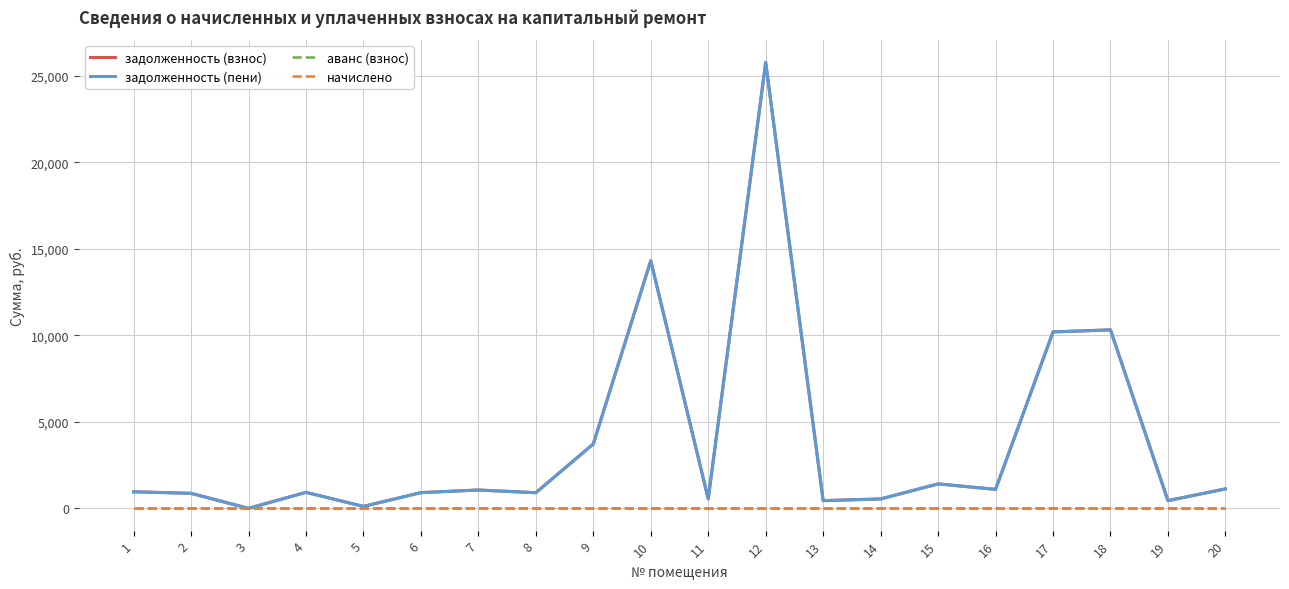

Between 9 and 19, which series saw the biggest shift?

задолженность (взнос)